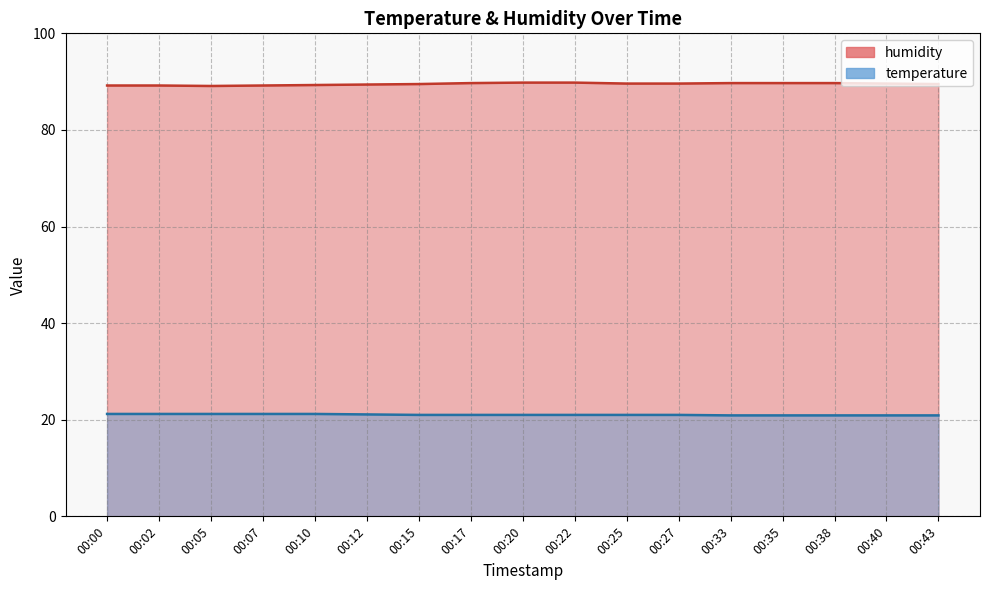

Which series changed the most between 00:22 and 00:38?

temperature